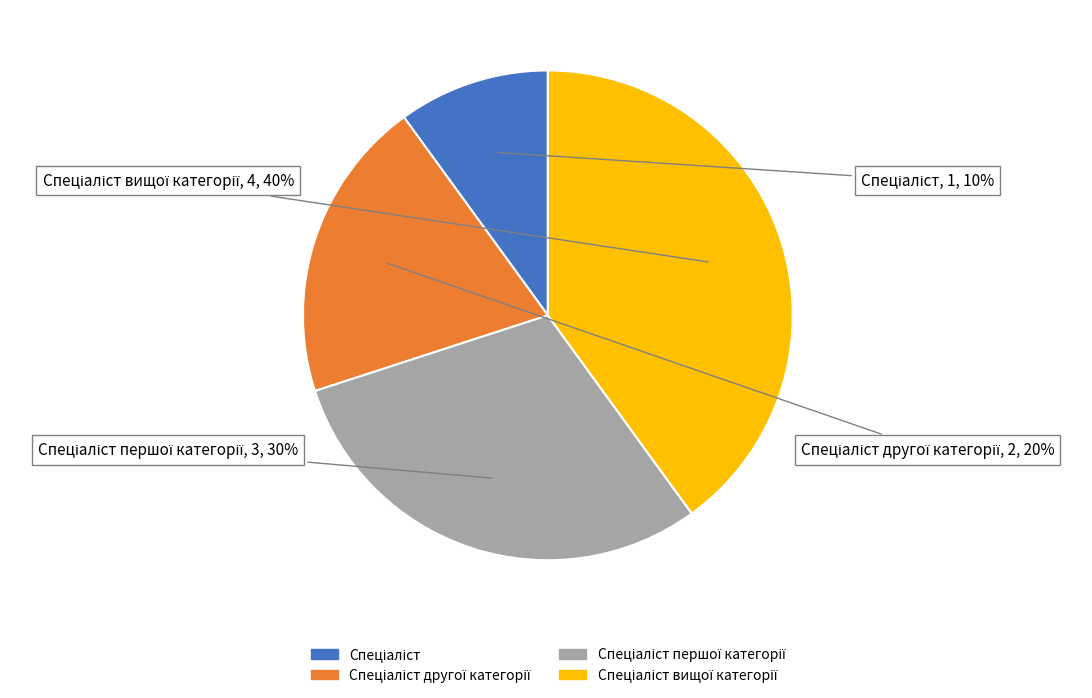

To the nearest percent, what is the average slice percentage?

25%